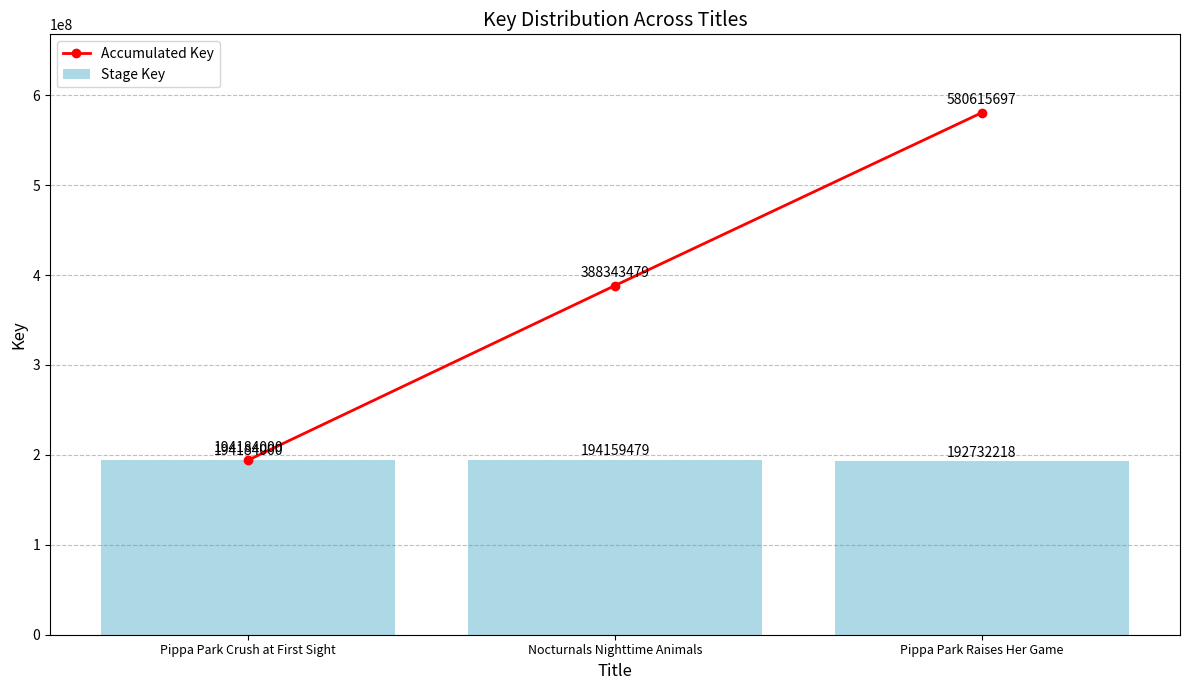

List the labels in order of Stage Key value, smallest first.

Pippa Park Raises Her Game, Nocturnals Nighttime Animals, Pippa Park Crush at First Sight